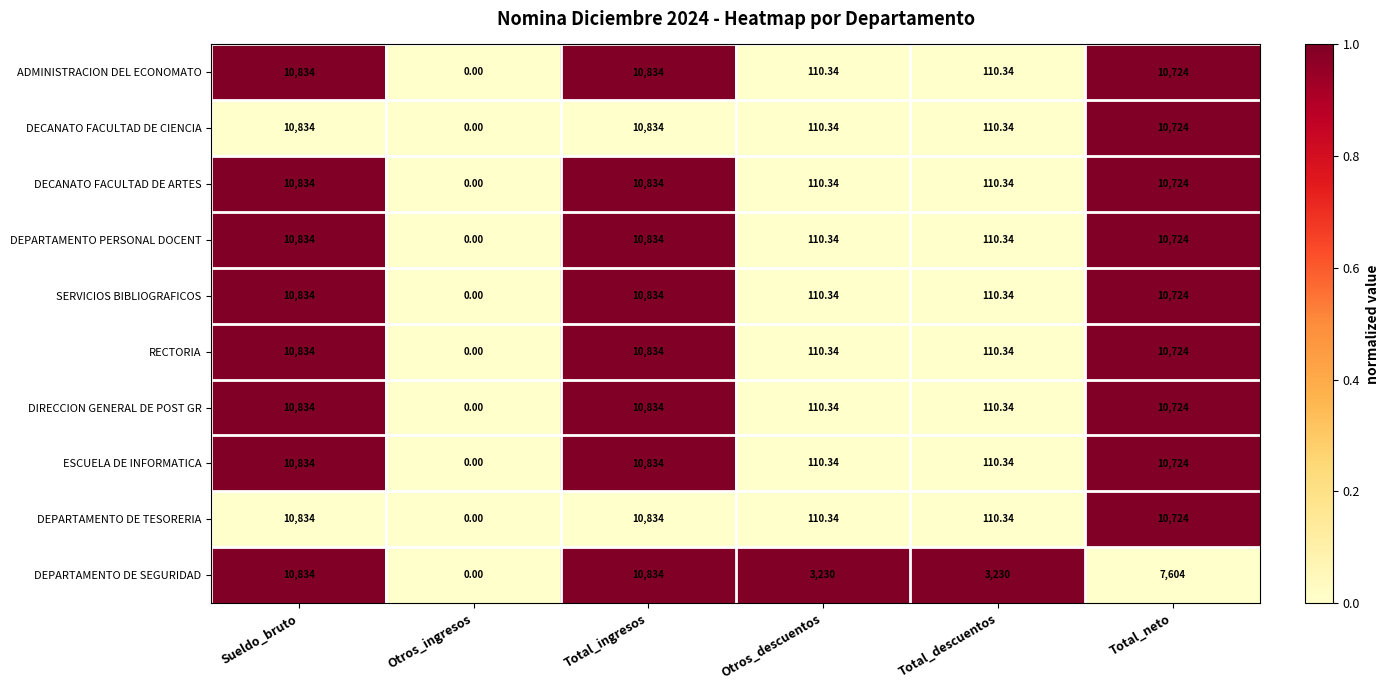

Where does the DECANATO FACULTAD DE ARTES series first go above 10724?

Sueldo_bruto